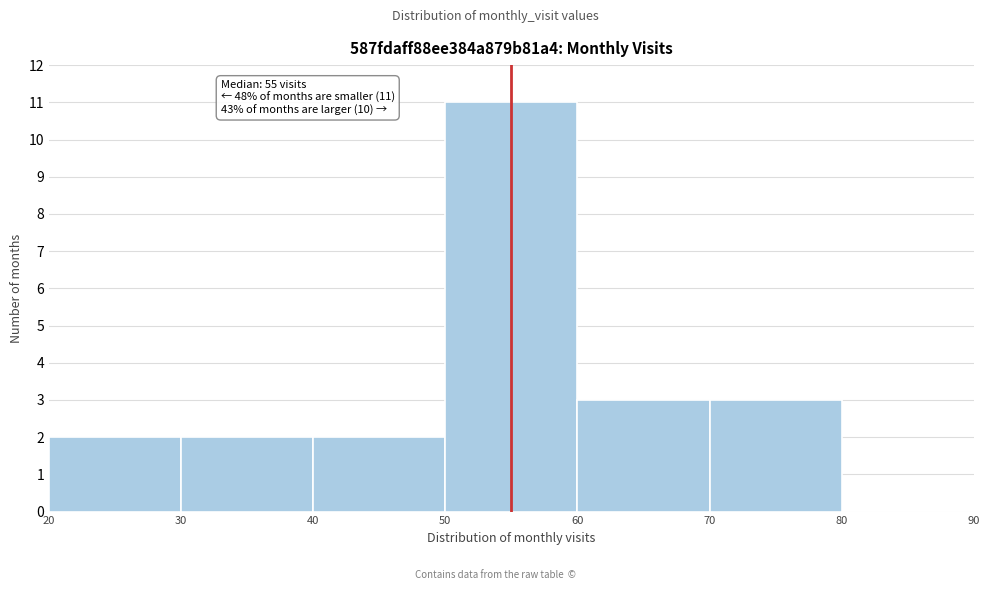

Which range on the x-axis has the tallest bar?

50 to 60